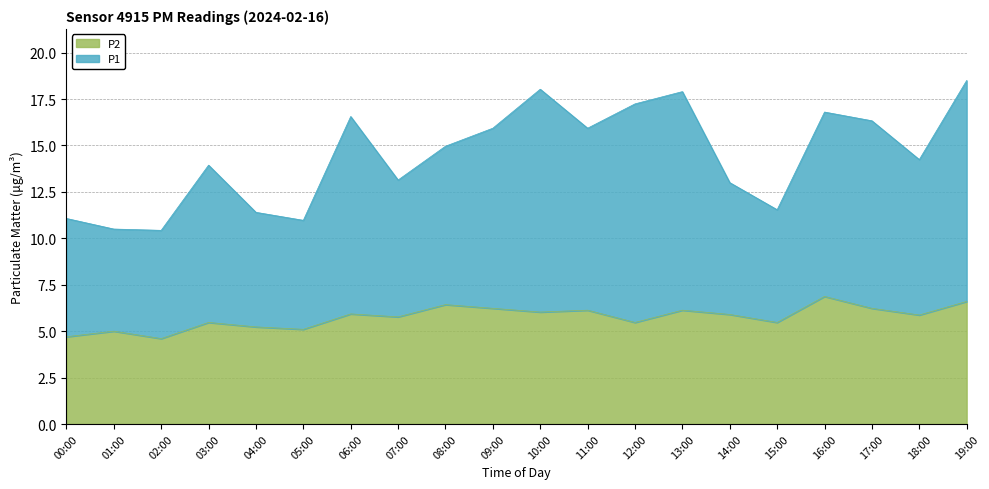

How many interior local peaks does the P1 series have?

5